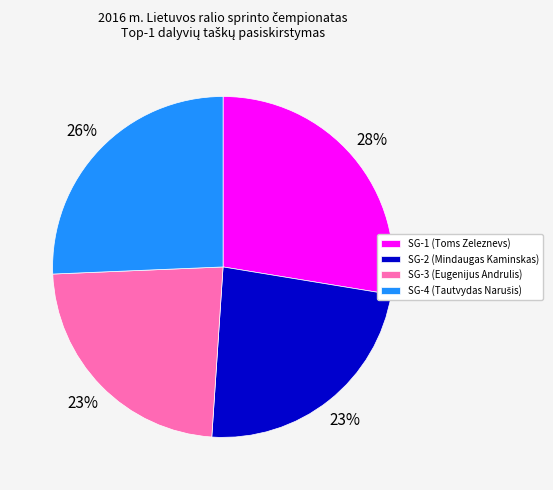

Do SG-3 (Eugenijus Andrulis) and SG-1 (Toms Zeleznevs) together represent more than half of the pie?

Yes